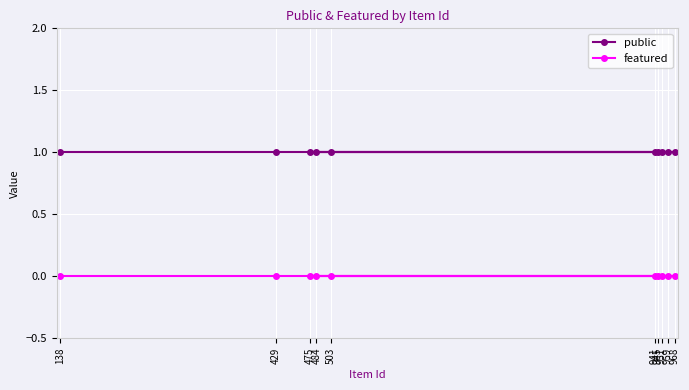

Is it true that public equals 1 at 959?

True